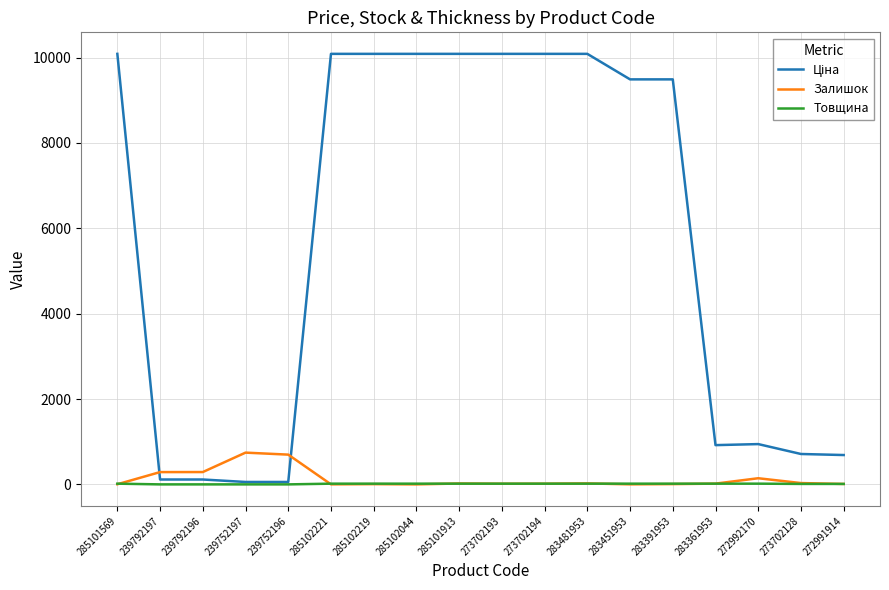

What is the spread (max minus min) of values at 285102221?

10083.8